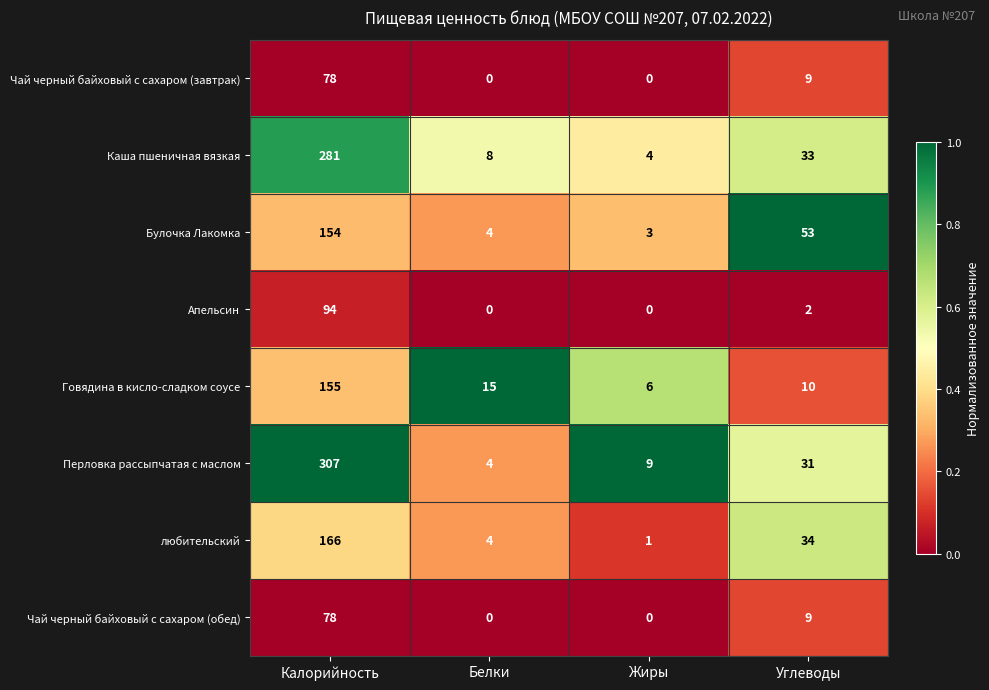

What is the highest value of the Булочка Лакомка series?

154